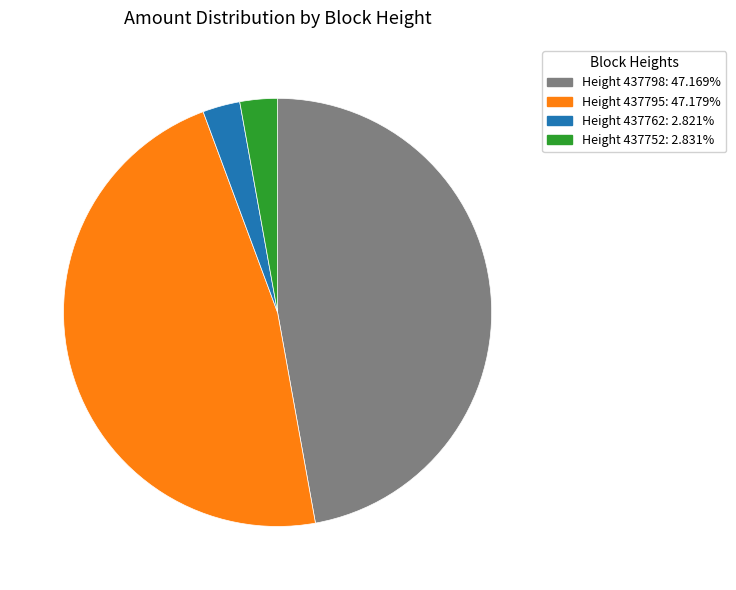

Is the sum of Height 437762: 2.821% and Height 437752: 2.831% greater than half?

No